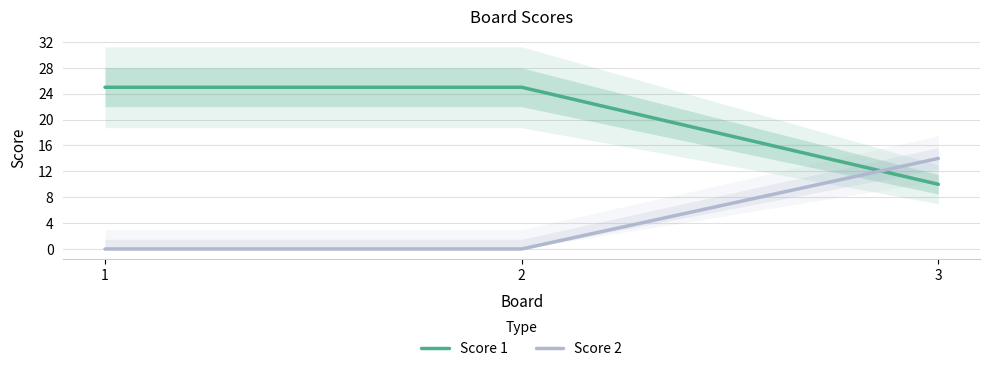

True or false: Score 1 has a value of 15 at 3.

False